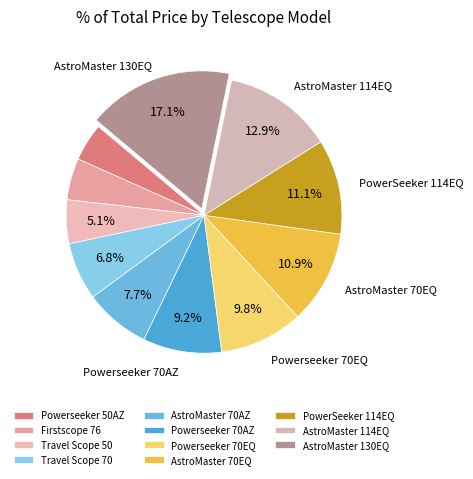

How many segments does this pie chart have?

11